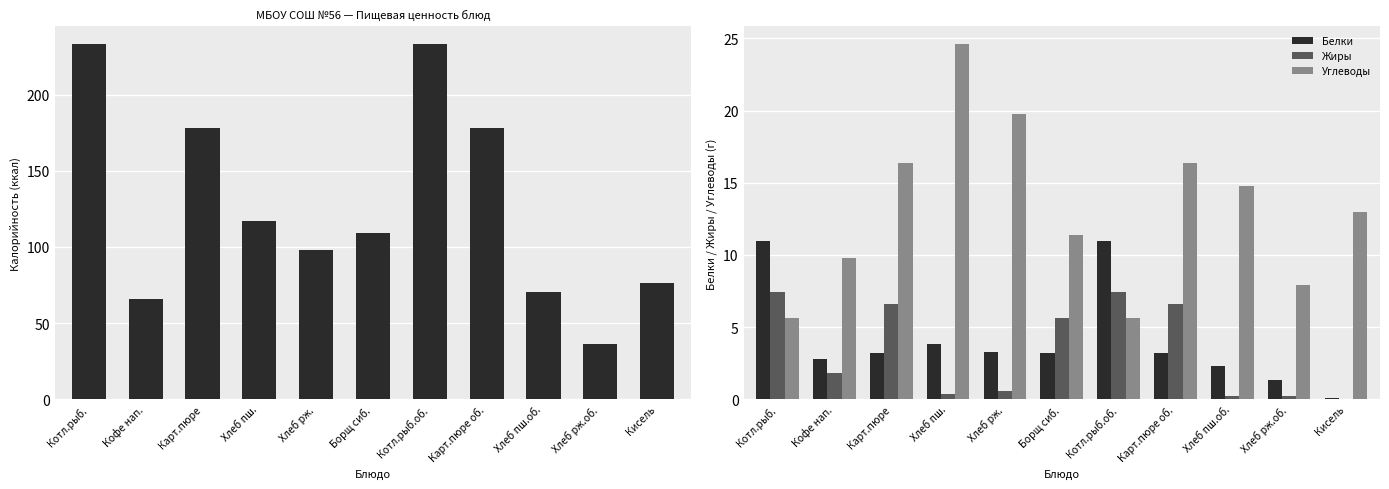

Reading right to left, extract all data points from this chart.

Калорийность: 76.0	36.2	70.5	178.0	233.0	109.0	97.8	117.2	178.0	66.0	233.0
Белки: 0.1	1.3	2.3	3.2	11.0	3.2	3.3	3.8	3.2	2.8	11.0
Жиры: 0.0	0.2	0.2	6.6	7.4	5.6	0.6	0.4	6.6	1.8	7.4
Углеводы: 13.0	7.9	14.8	16.4	5.6	11.4	19.8	24.6	16.4	9.8	5.6